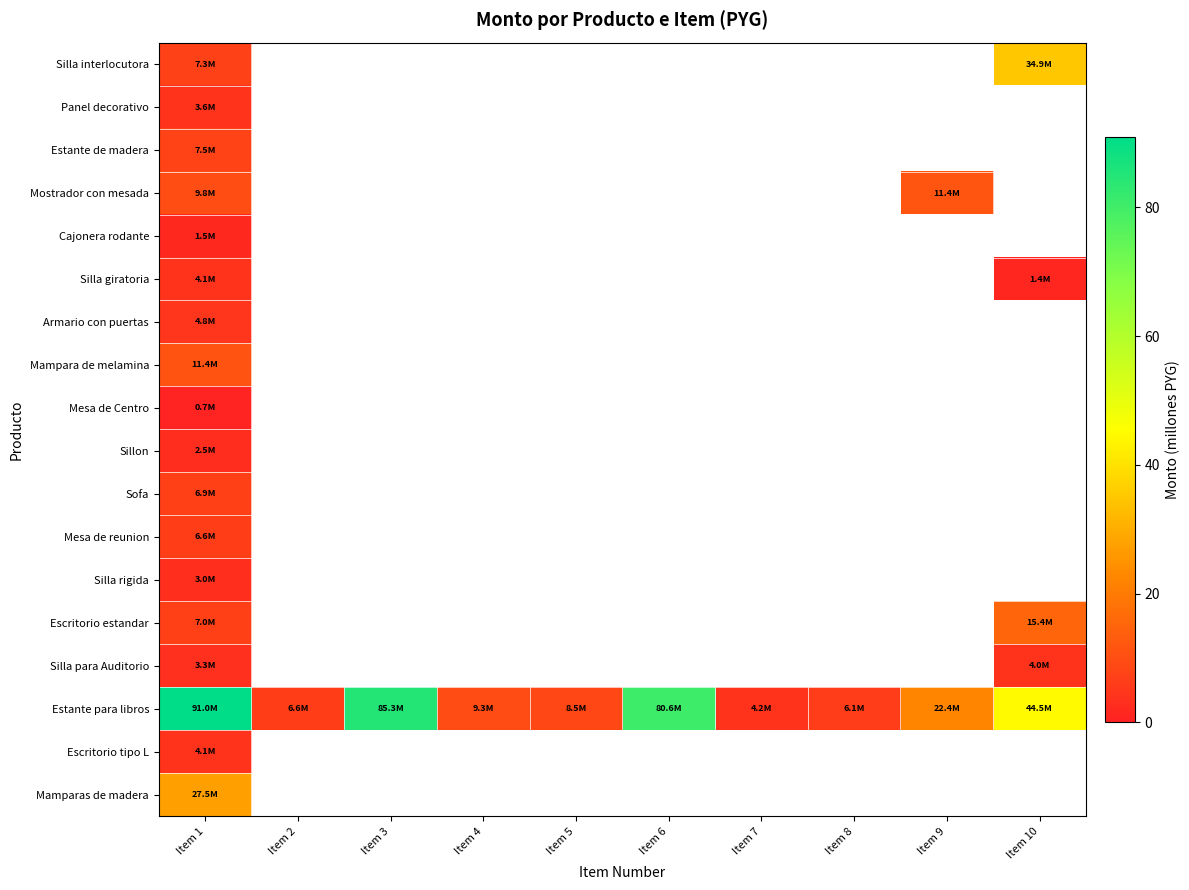

At which category is the sum across all series the highest?

Item 1